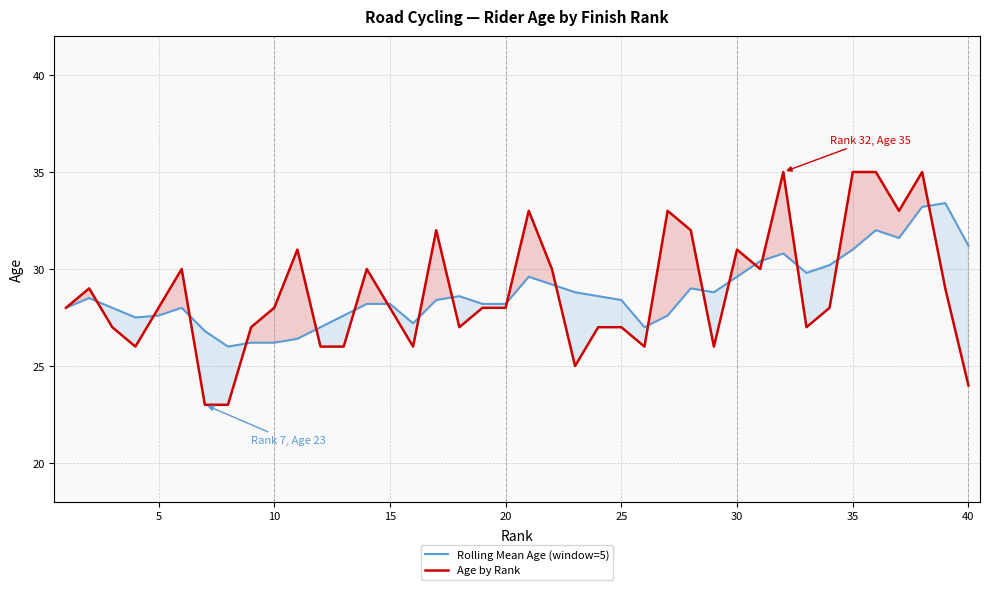

How many lines are shown in the chart?

2